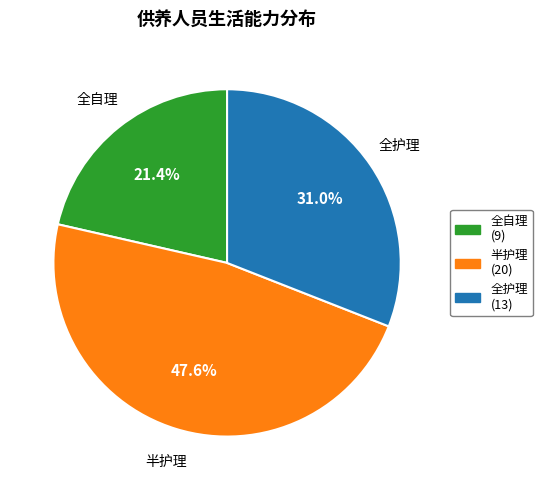

To the nearest percent, what is the combined percentage of 半护理 and 全自理?

69%